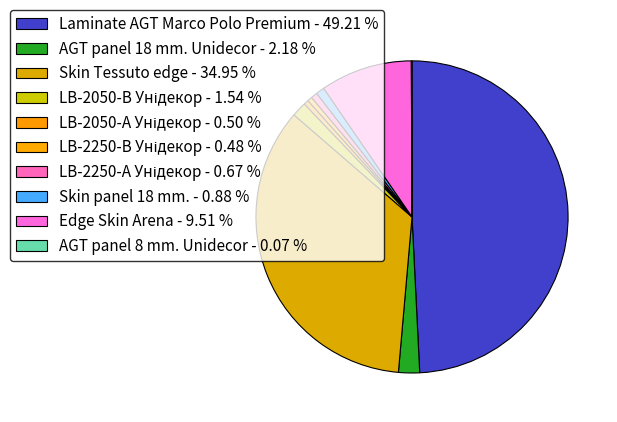

To the nearest percent, what portion does Skin panel 18 mm. represent?

1%